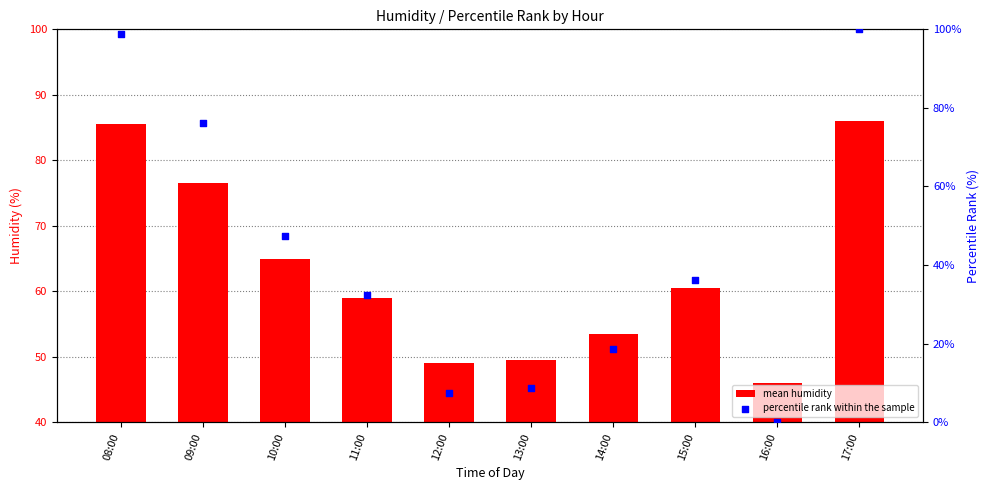

What is the total value across all series at 13:00?

58.2